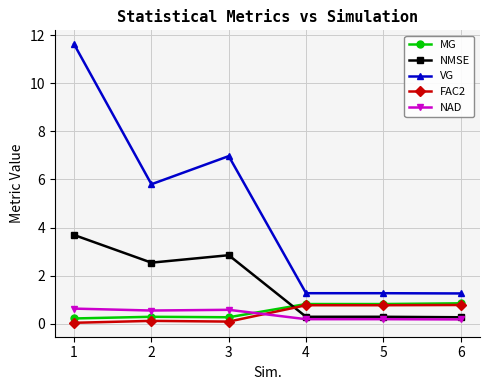

What is the value of the MG point at the 4th from the left?

0.8